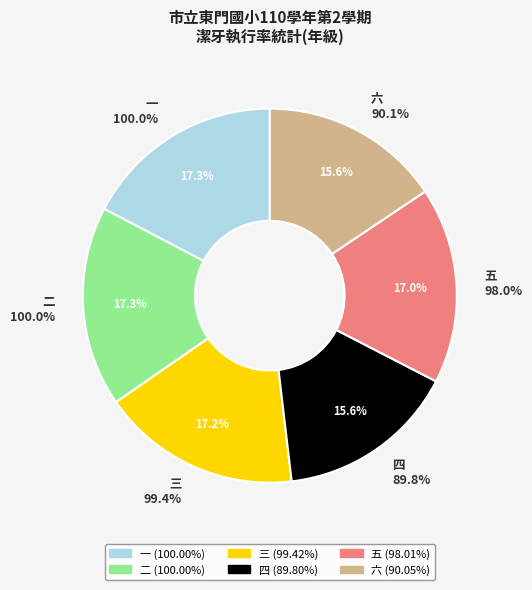

Which slice is the smallest?

四